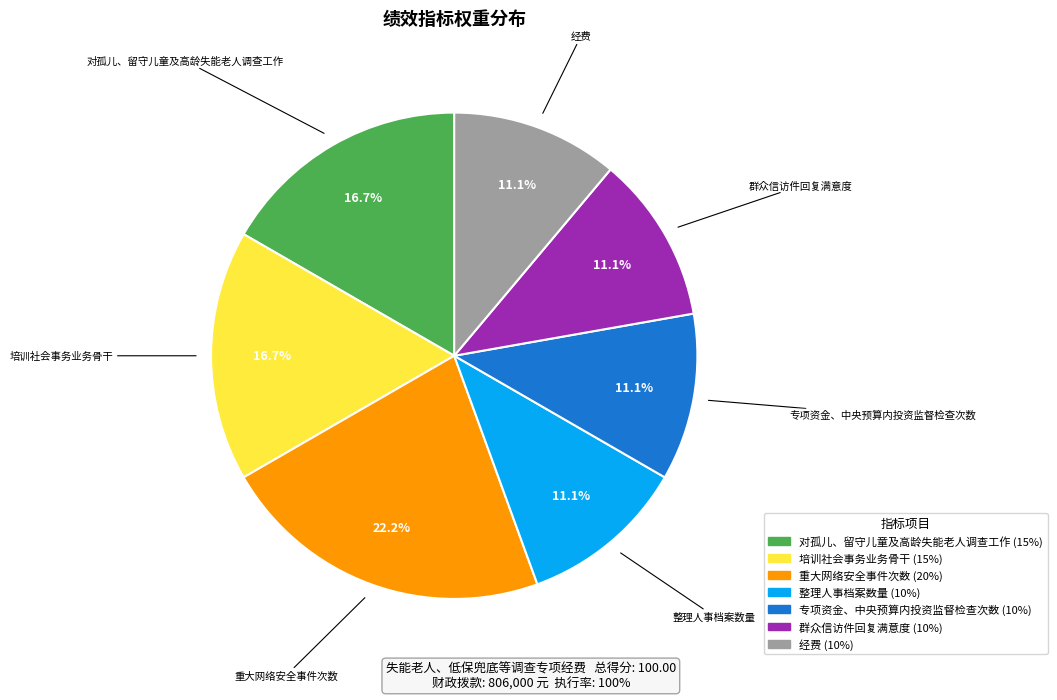

True or false: 重大网络安全事件次数 accounts for 13% of the total.

False